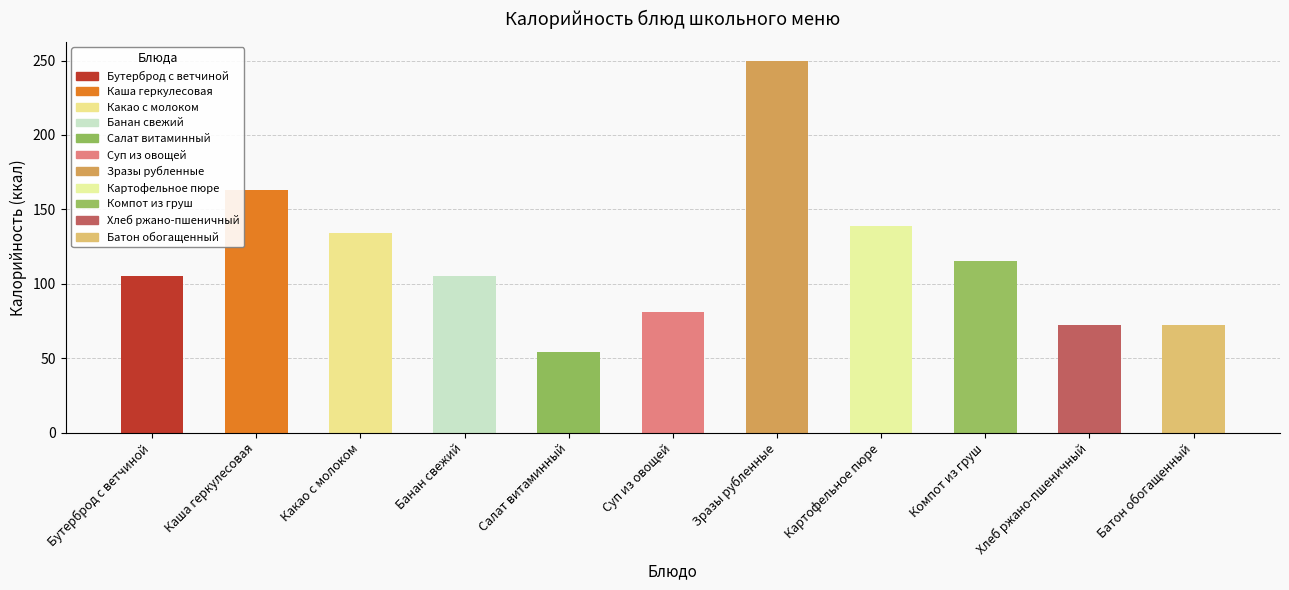

What is the ratio of the value at Хлеб ржано-пшеничный to the value at Батон обогащенный?

1.0